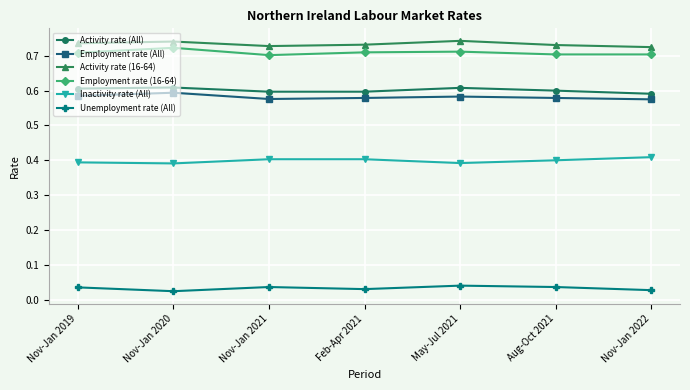

The Activity rate (16-64) series shows 1.3 at Feb-Apr 2021. True or false?

False